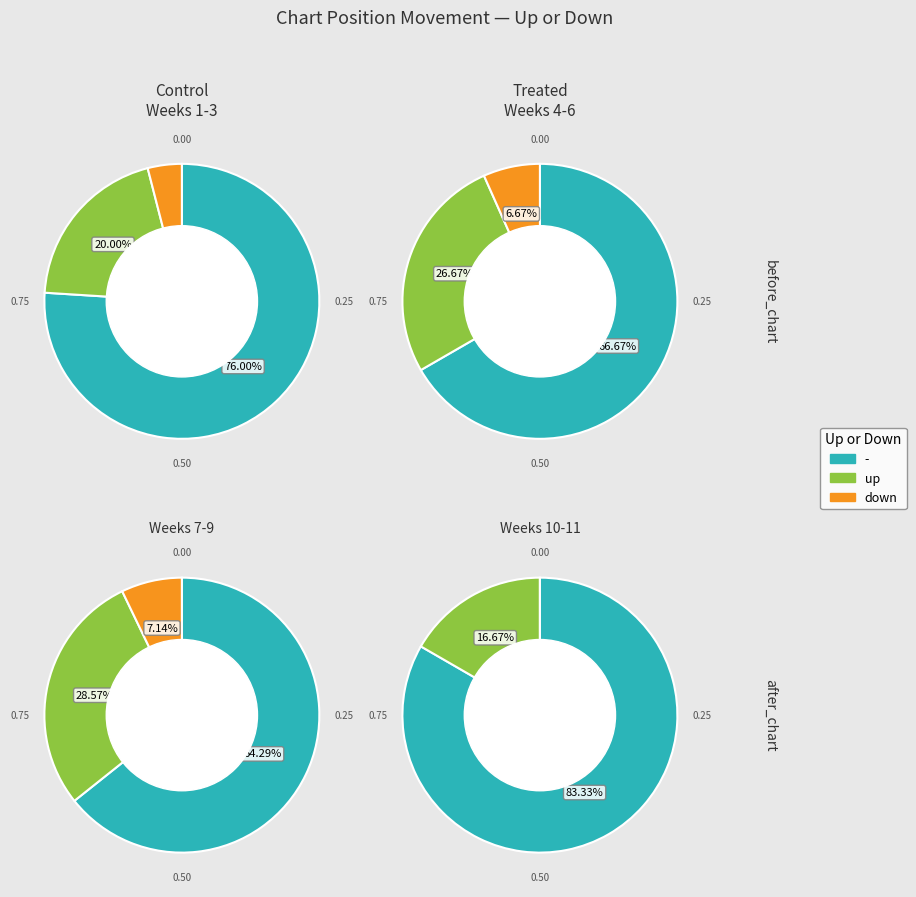

Which category has the smallest portion of the pie?

down